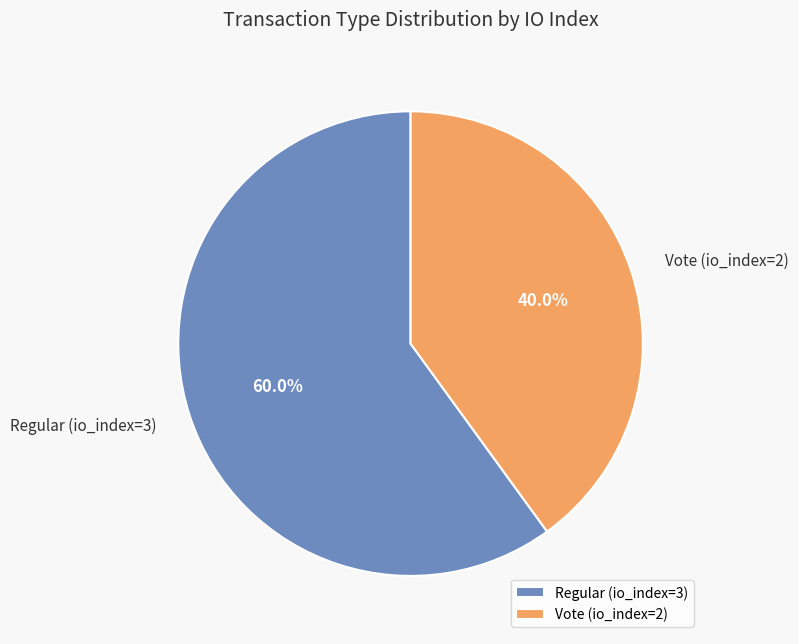

To the nearest percent, what is the difference between the Vote (io_index=2) and Regular (io_index=3) slice percentages?

20%